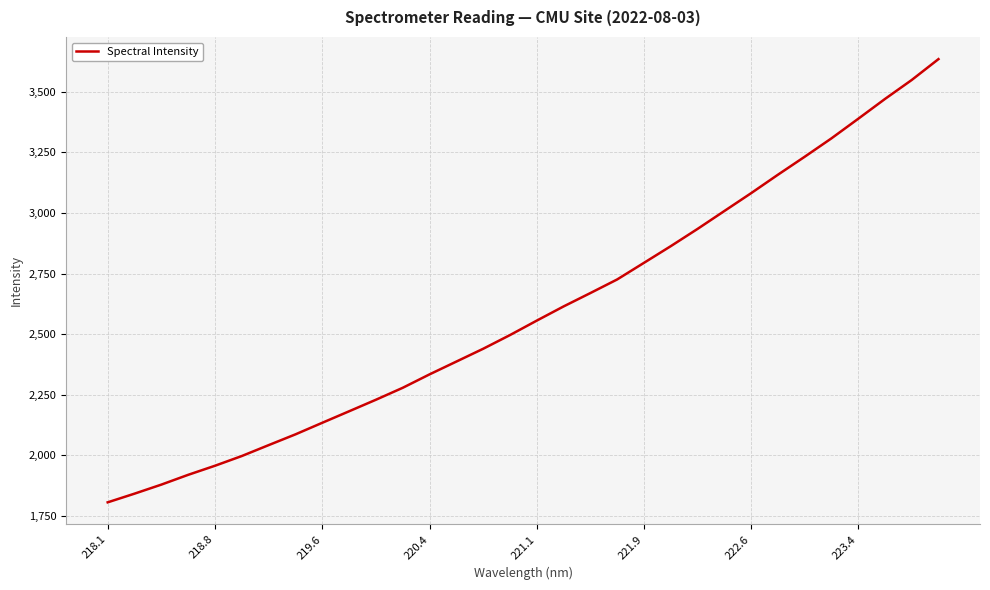

What is the minimum value shown in the chart?

1806.4